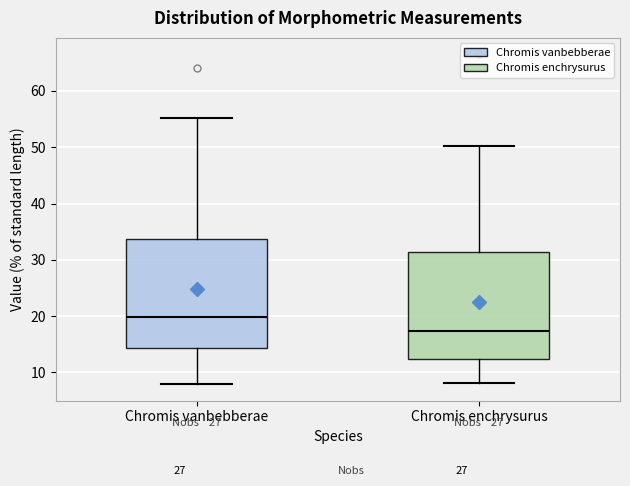

Where does the lower whisker of the box for Chromis enchrysurus end on the y-axis? The values are not printed on the chart, so give them approximately, as read against the axis.

8